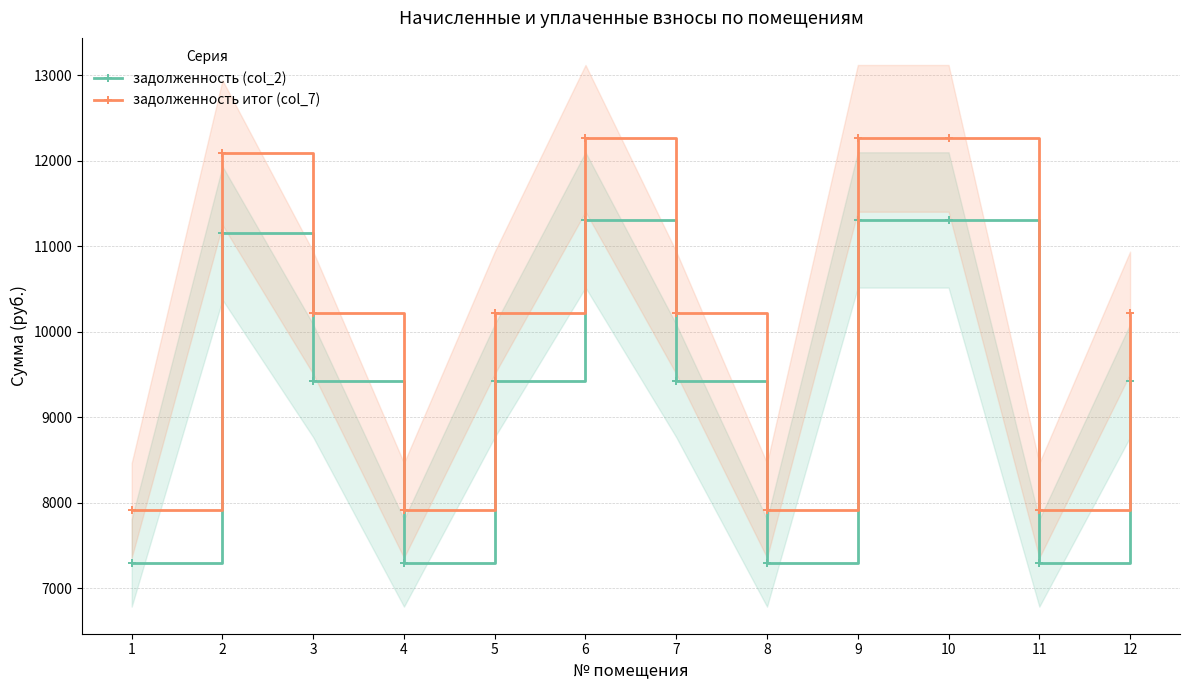

What are all the series names shown in the legend?

задолженность (col_2), задолженность итог (col_7)